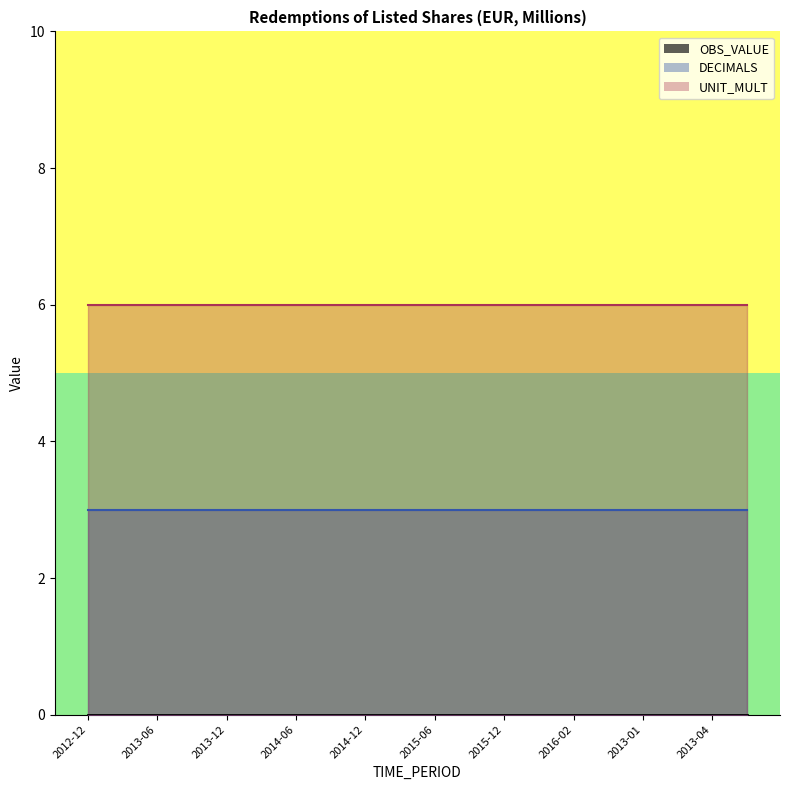

What is the difference between the highest and lowest values at 2013-12?

6